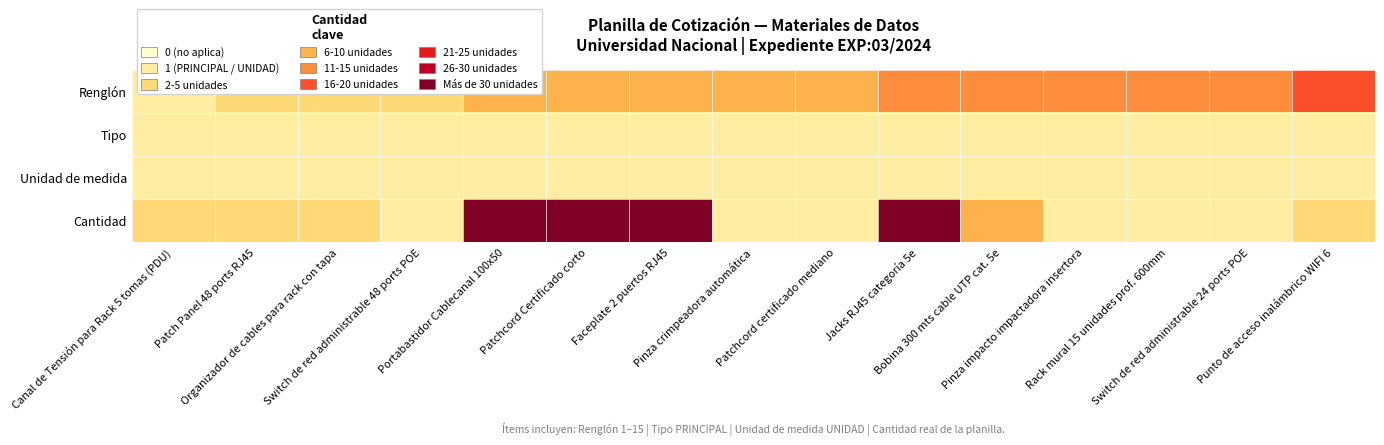

Which category has the highest value across all series?

Portabastidor Cablecanal 100x50